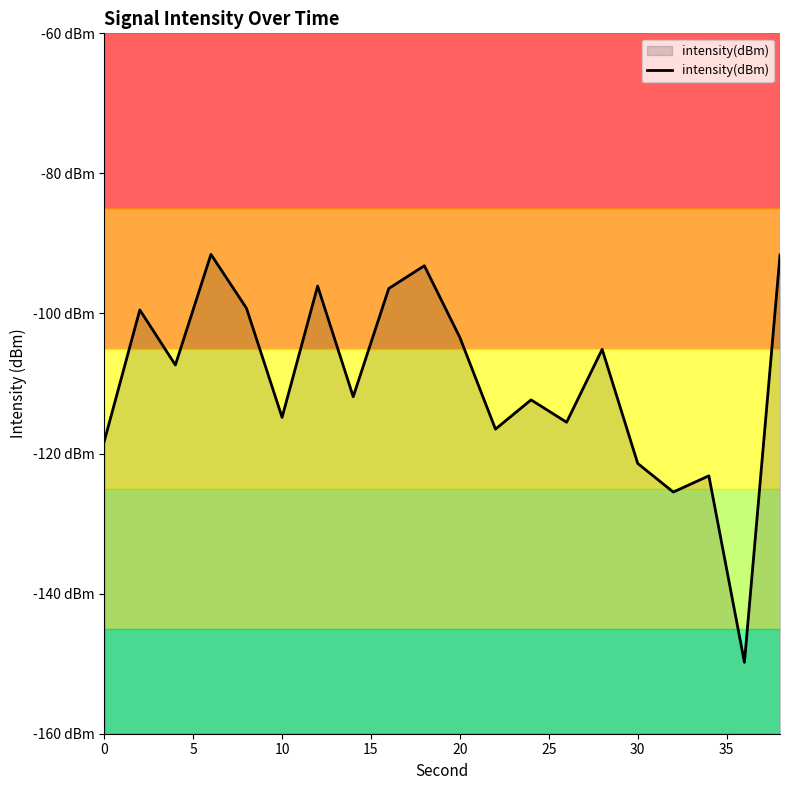

What is the minimum value shown in the chart?

-149.8